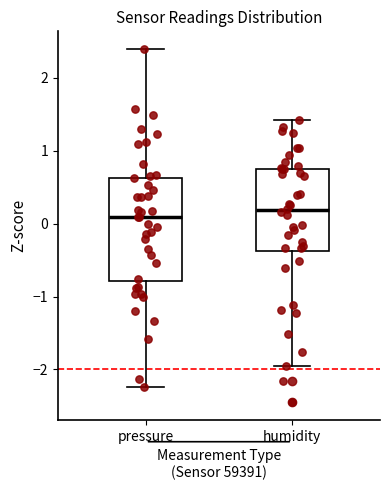

Where is the upper edge of the box for humidity on the y-axis? The values are not printed on the chart, so give them approximately, as read against the axis.

0.8